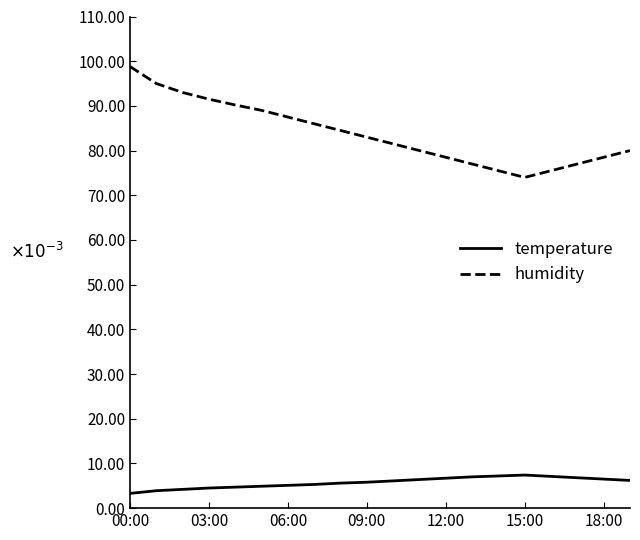

At which category is the sum across all series the highest?

00:00